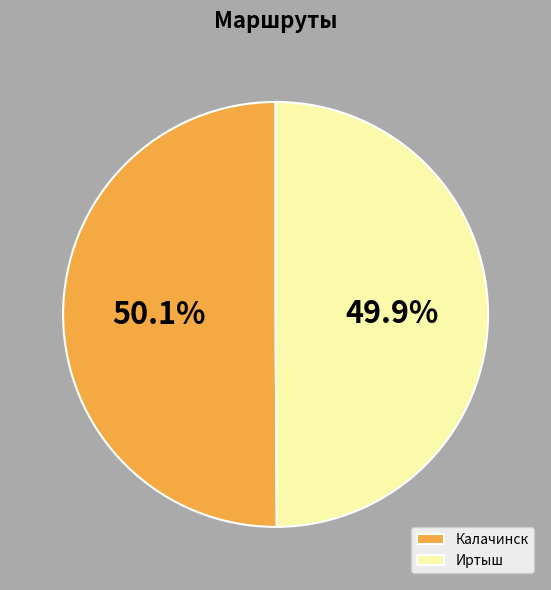

Is there any slice that represents more than half of the pie?

Yes